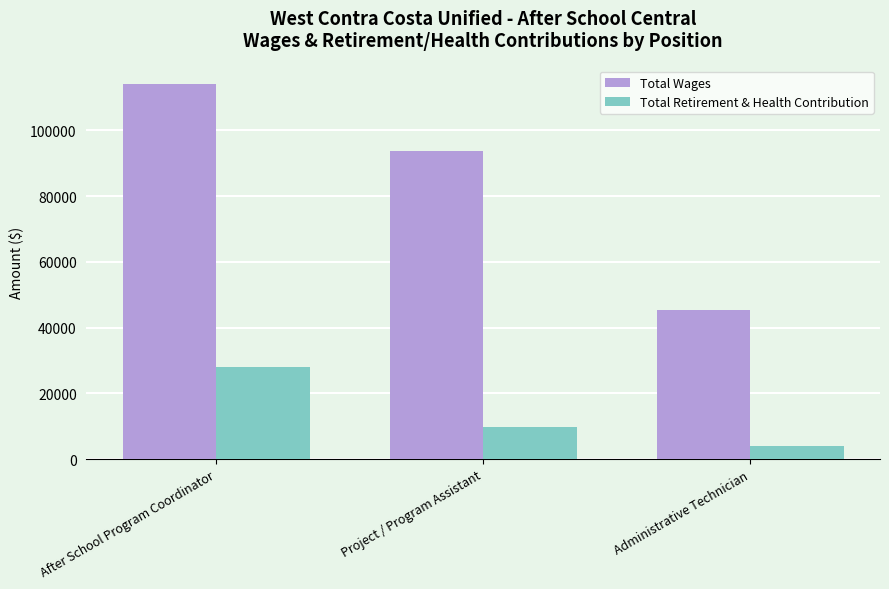

What is the total value across all series at Administrative Technician?

49306